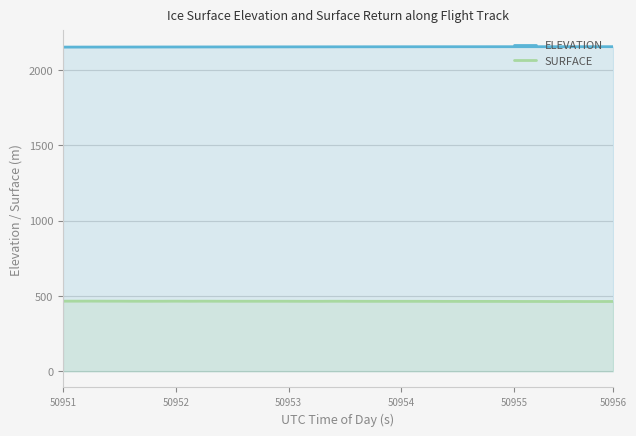

True or false: SURFACE and ELEVATION intersect in this chart.

False